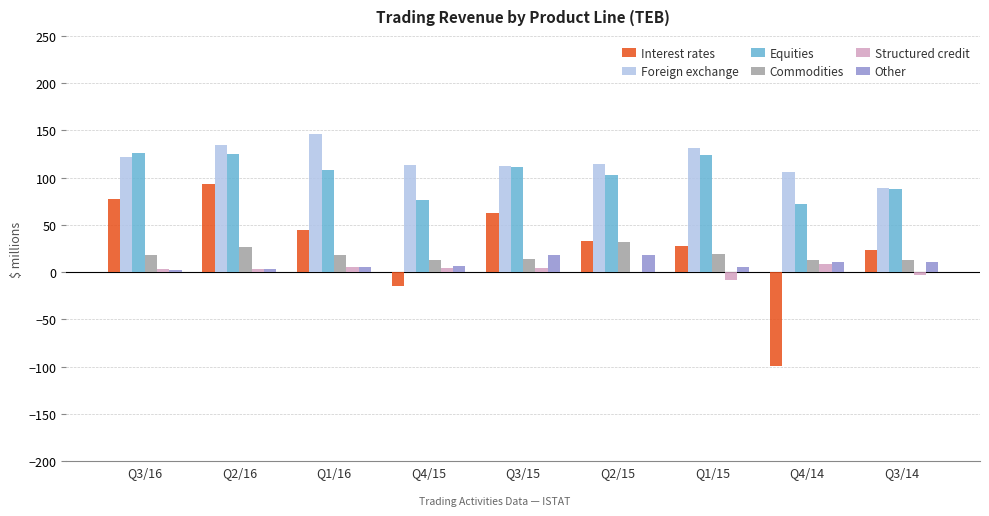

What is the average value of the Equities series?

104